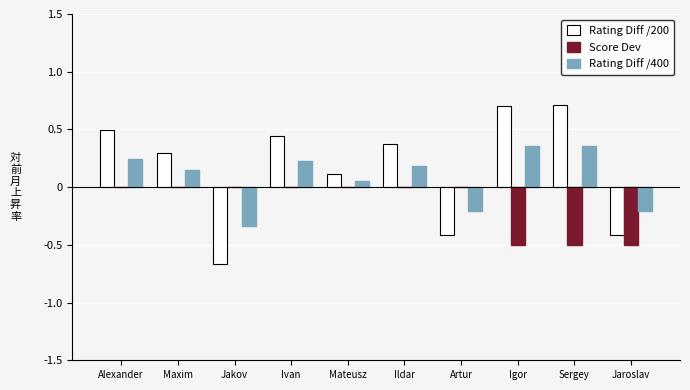

What is the sum of all Rating Diff /200 values?

1.6